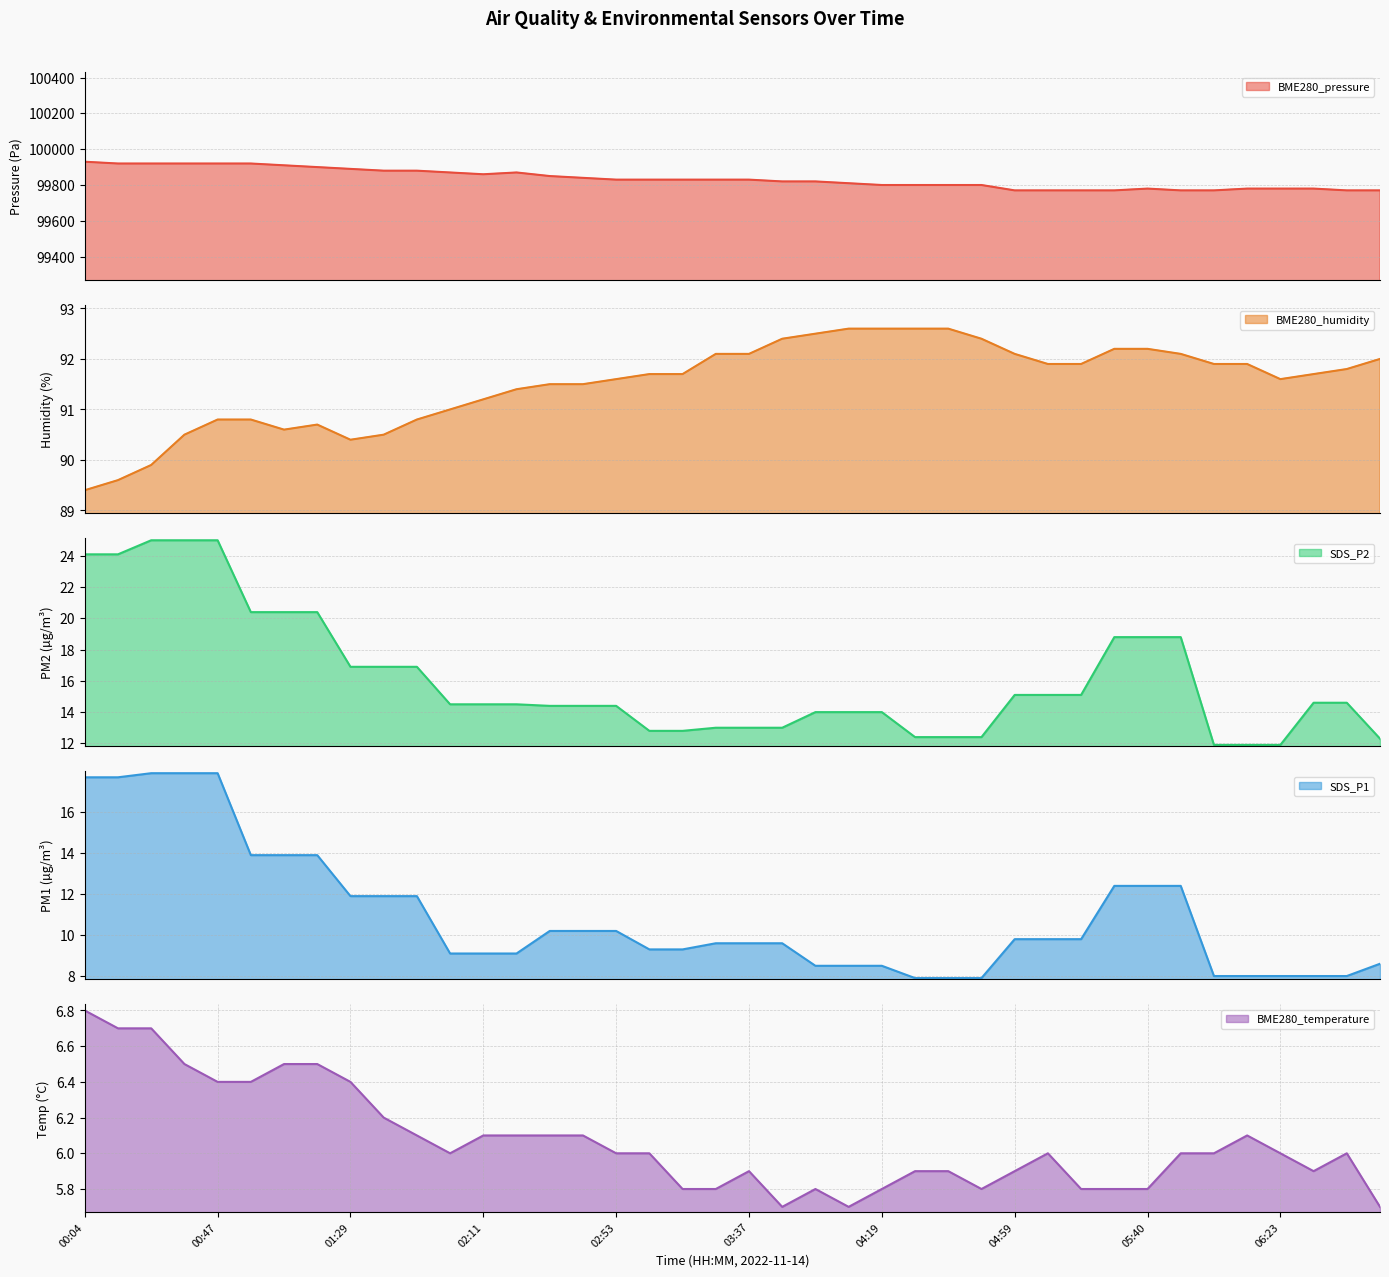

True or false: BME280_temperature and SDS_P1 cross at least once.

False